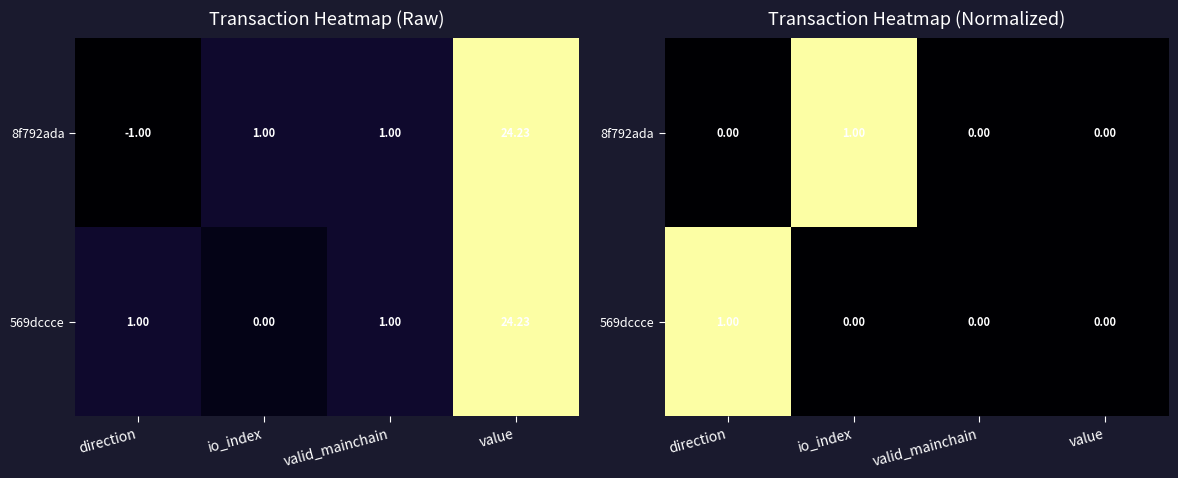

How many data points in 569dccce are above 0?

1